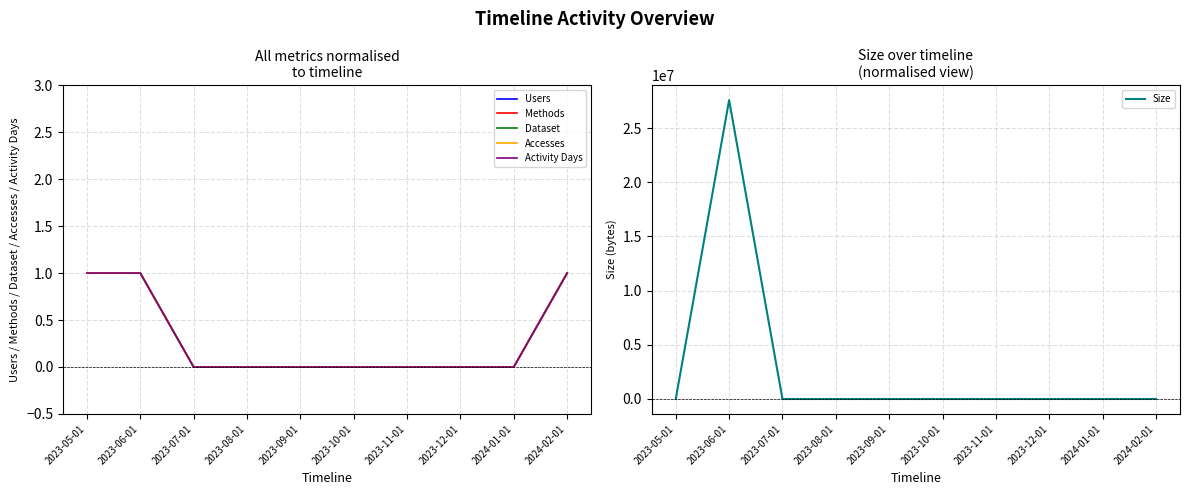

Between 2023-06-01 and 2023-08-01, which series saw the biggest shift?

Size